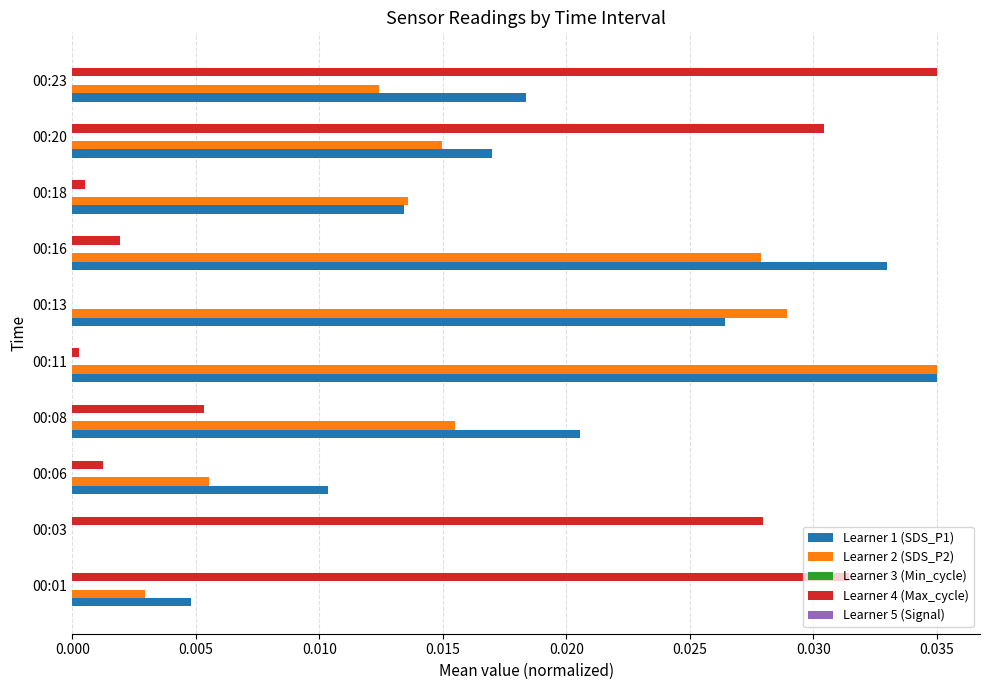

Which series has the largest total across all categories?

Learner 1 (SDS_P1)